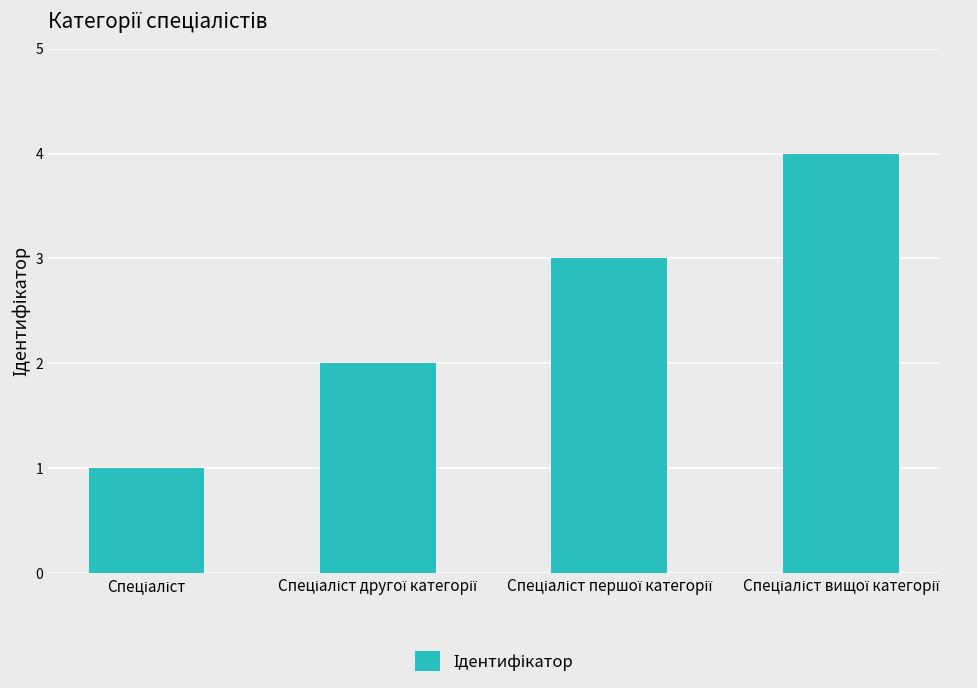

What is the greatest value displayed?

4